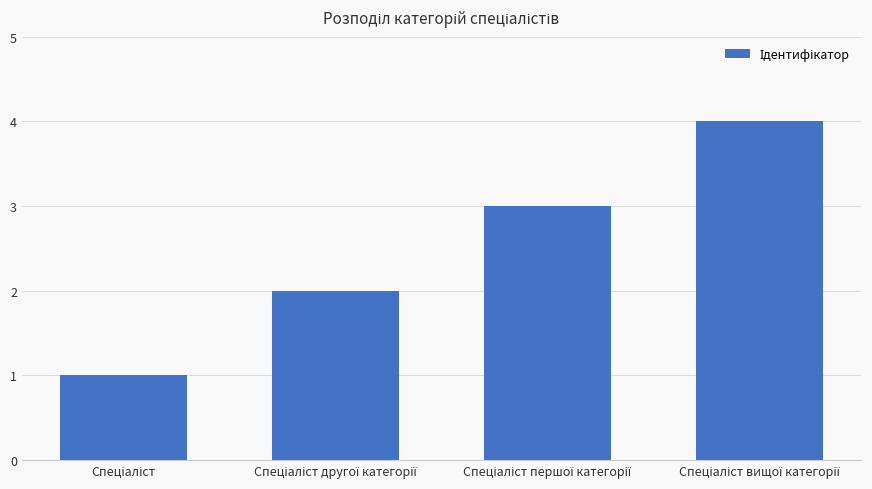

Count the values in the range 2 to 4.

3